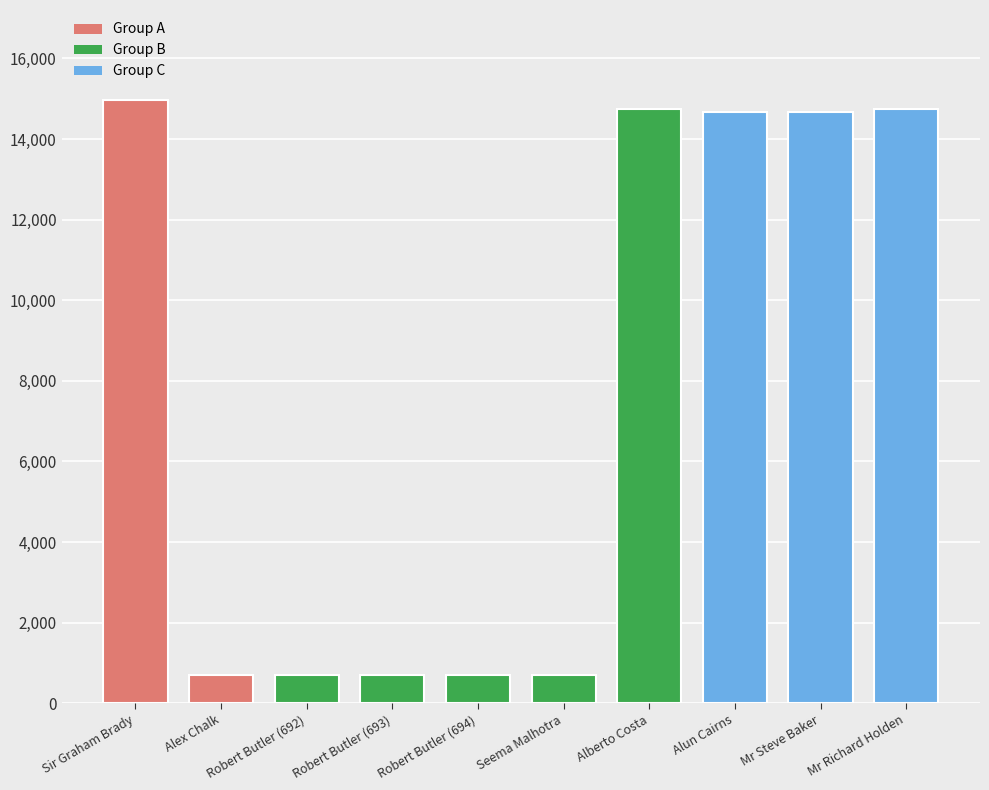

How many values are below 14676?

5